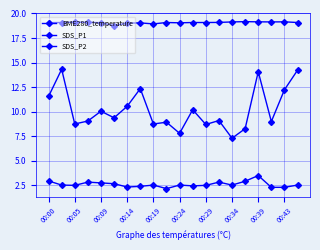

At how many categories does at least one series exceed 9?

20